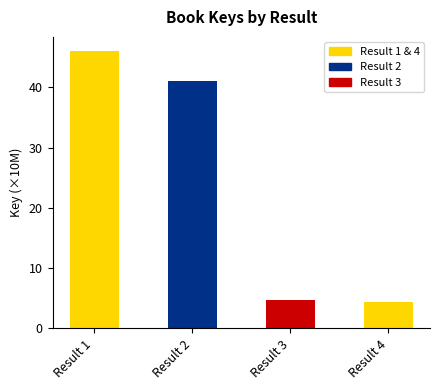

What is the difference between the values at Result 1 and Result 3?

41.4